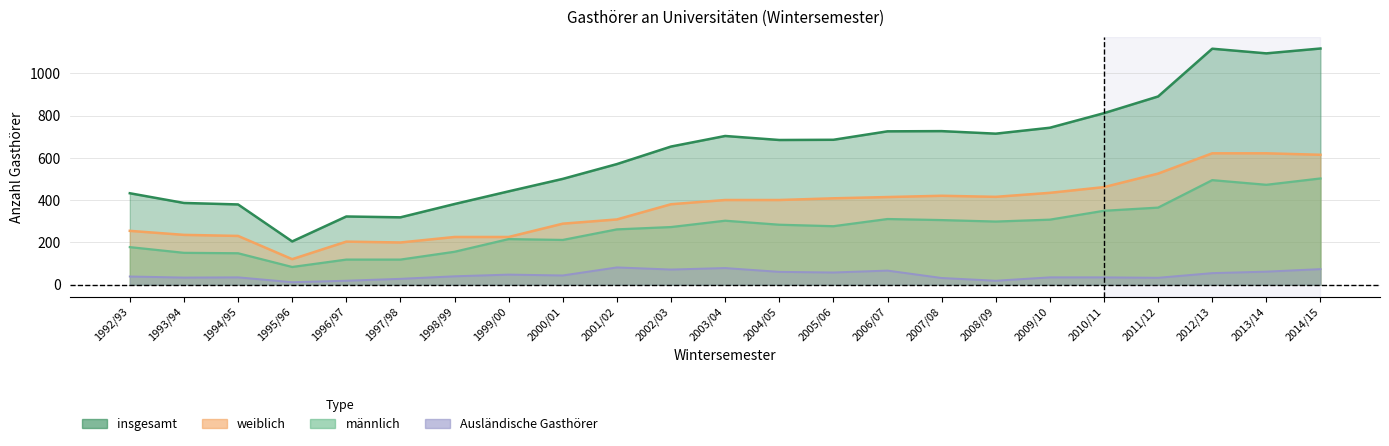

How many distinct data groups are displayed?

4